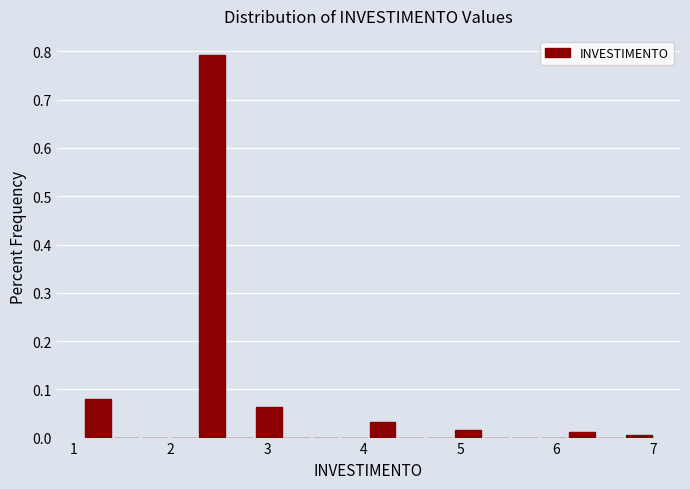

Read against the x-axis, roughly where is the centre of the tallest bar?

2.4